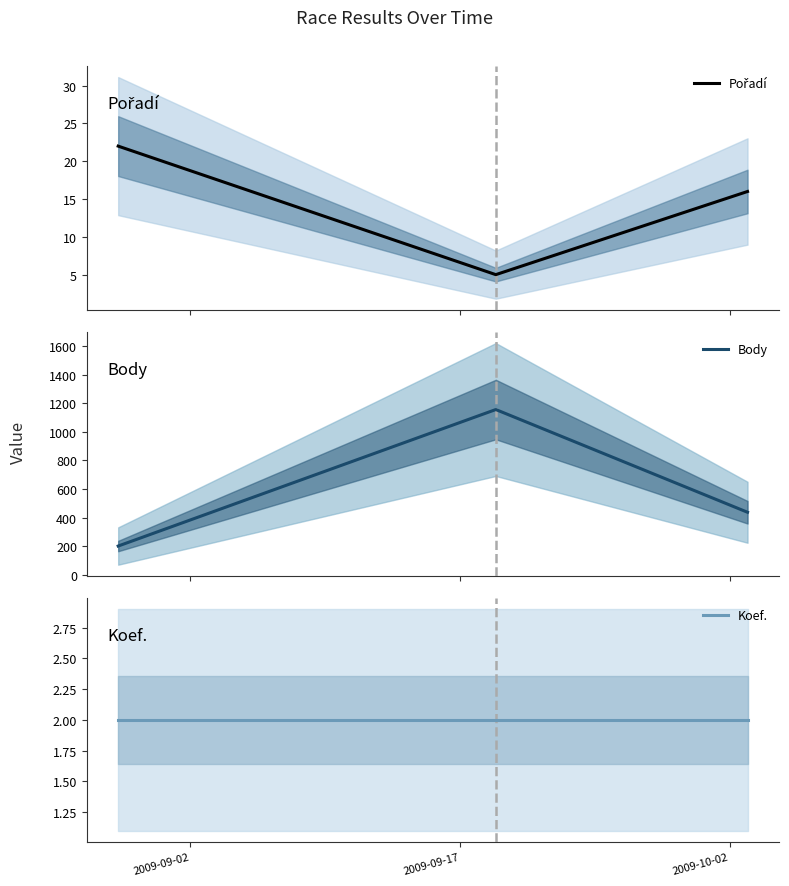

Rank the series by their maximum value, from highest to lowest.

Body, Pořadí, Koef.